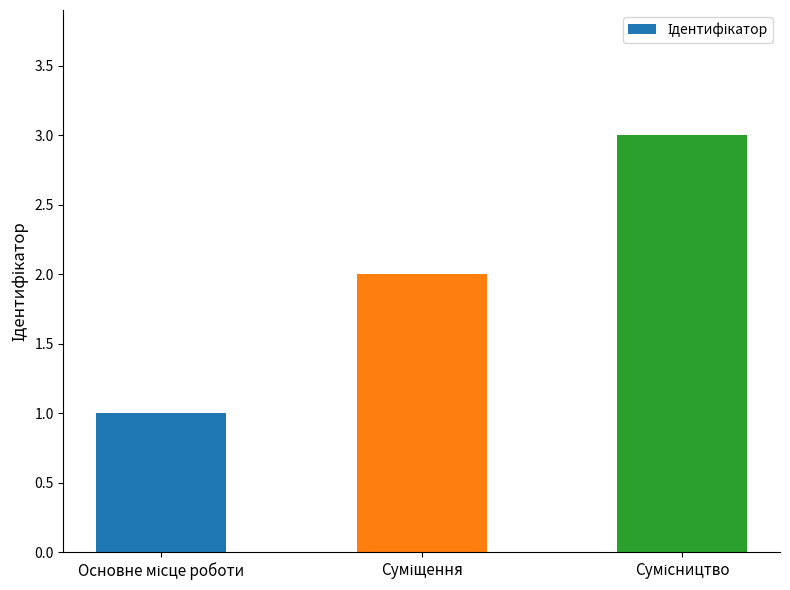

What is the greatest value displayed?

3